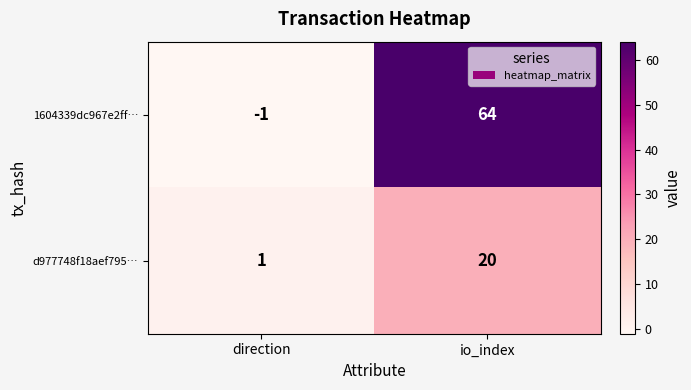

The 1604339dc967e2ff… series shows -1 at direction. True or false?

True